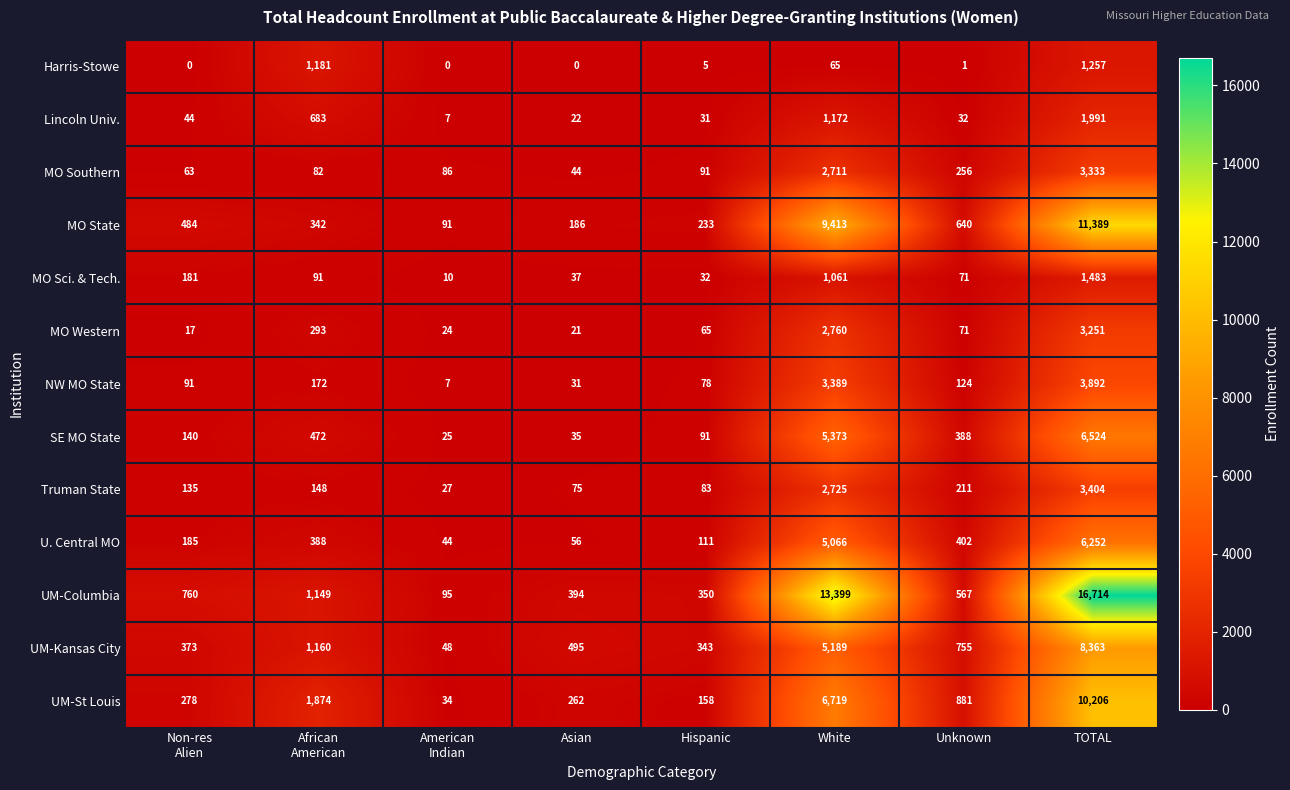

What is the spread (max minus min) of values at TOTAL?

15457